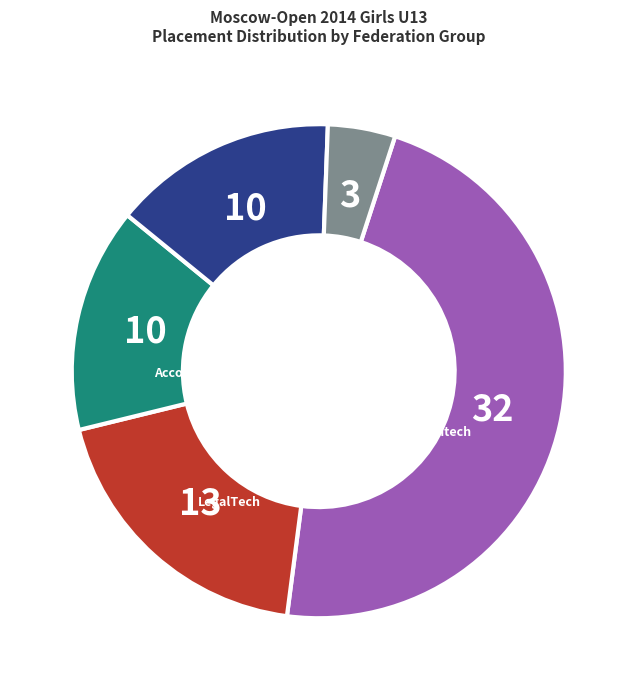

Is the sum of Cross-Sector and InsurTech greater than half?

No